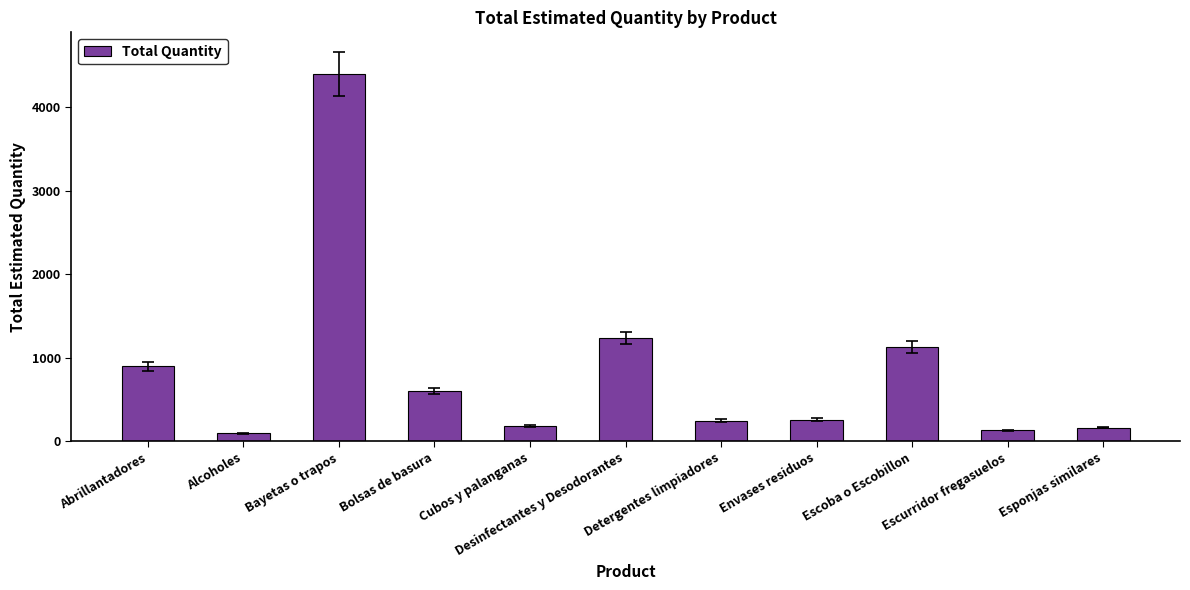

Count the number of categories in the chart.

11